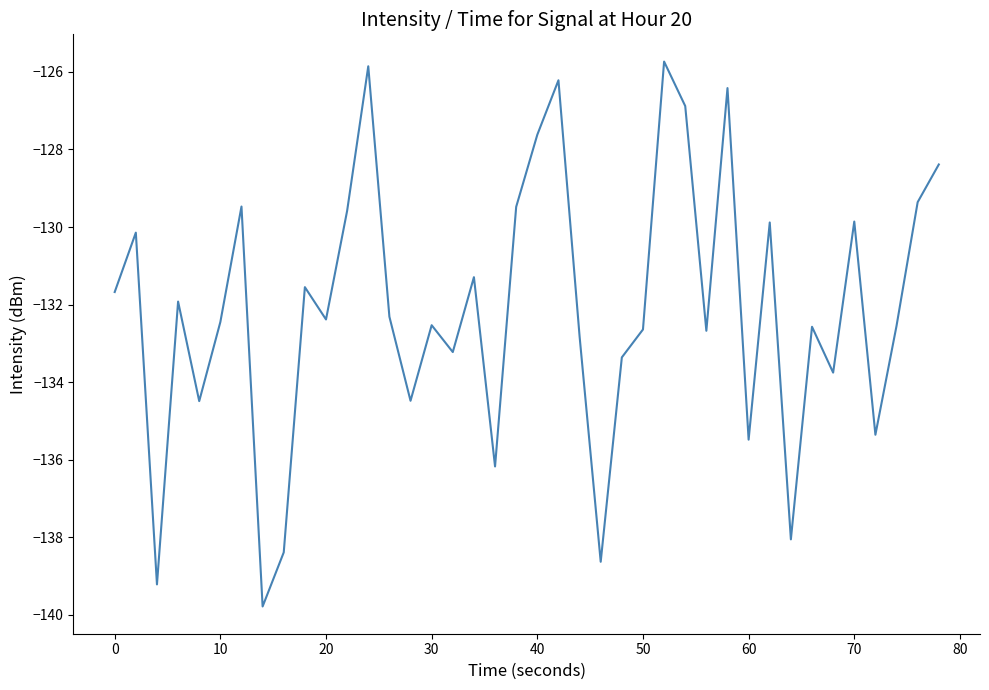

What is the minimum value shown in the chart?

-139.8